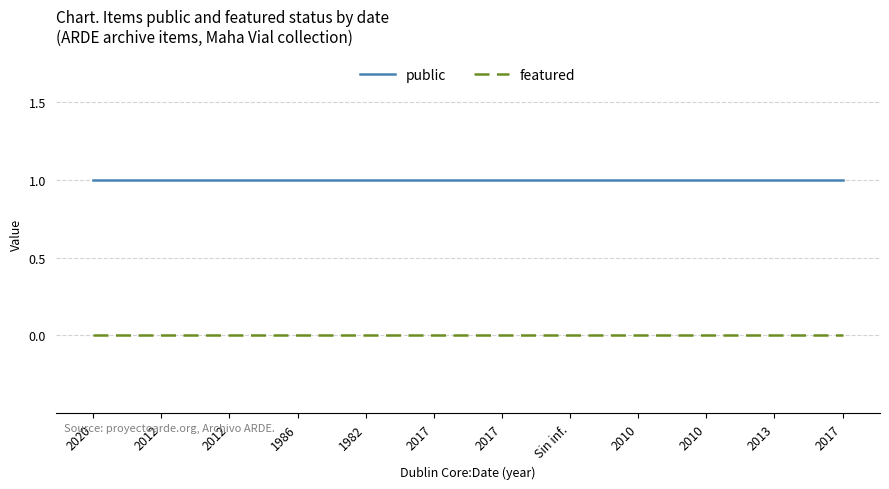

What is the maximum value shown in the chart?

1